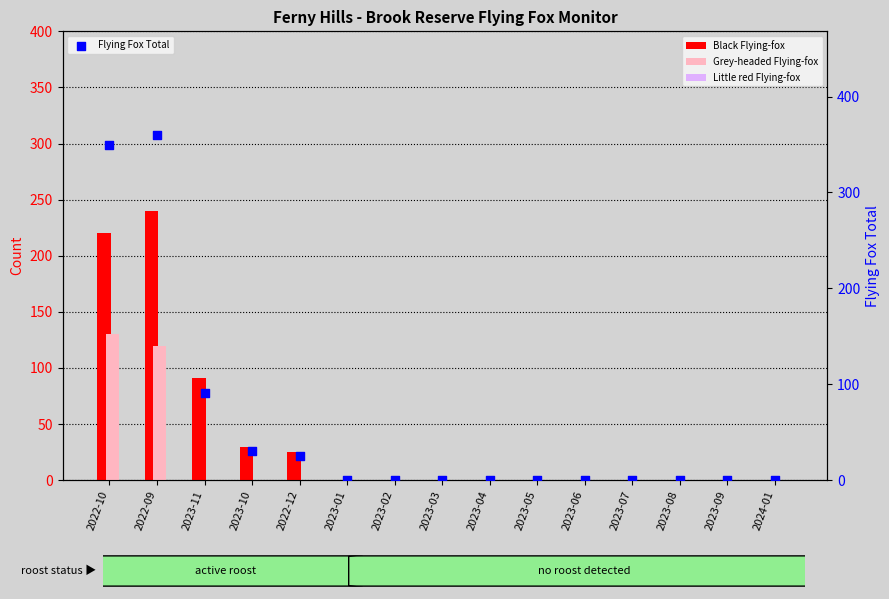

Which series has the largest Y range (max minus min)?

Flying Fox Total